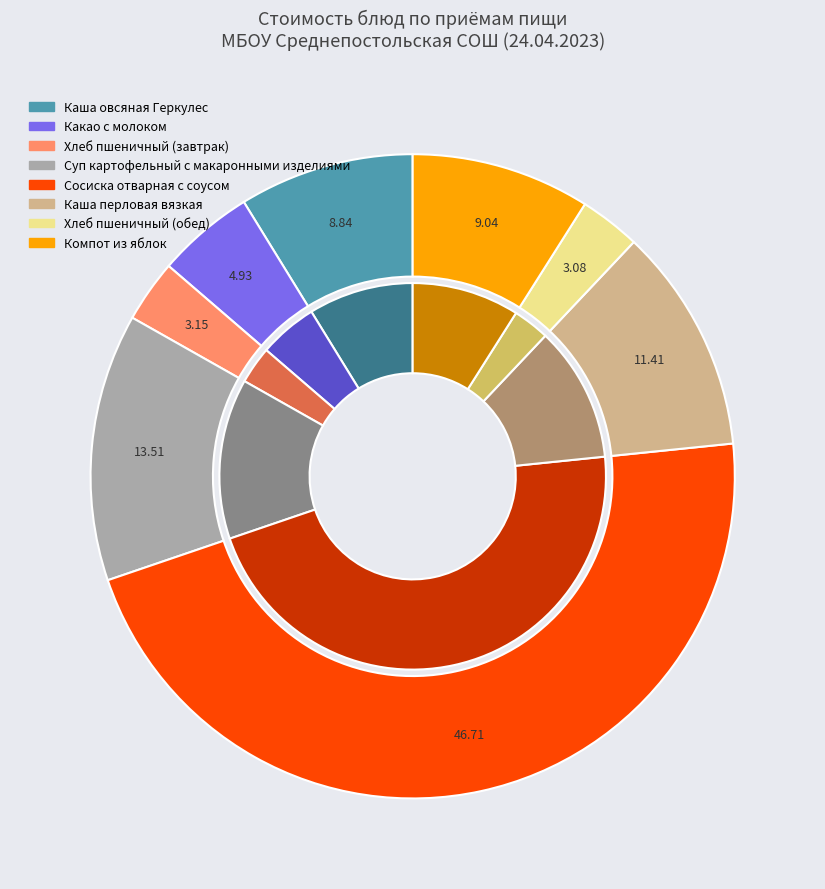

To the nearest percent, what is the average slice percentage?

12%